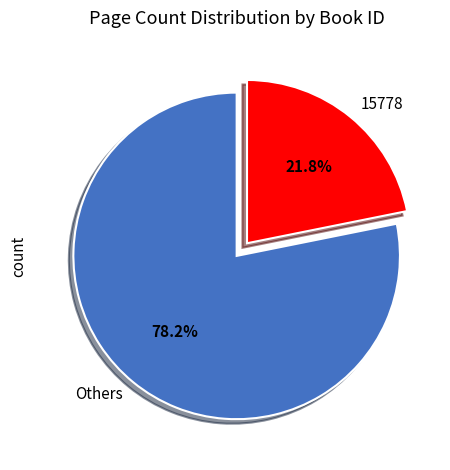

Which slice is the smallest?

15778